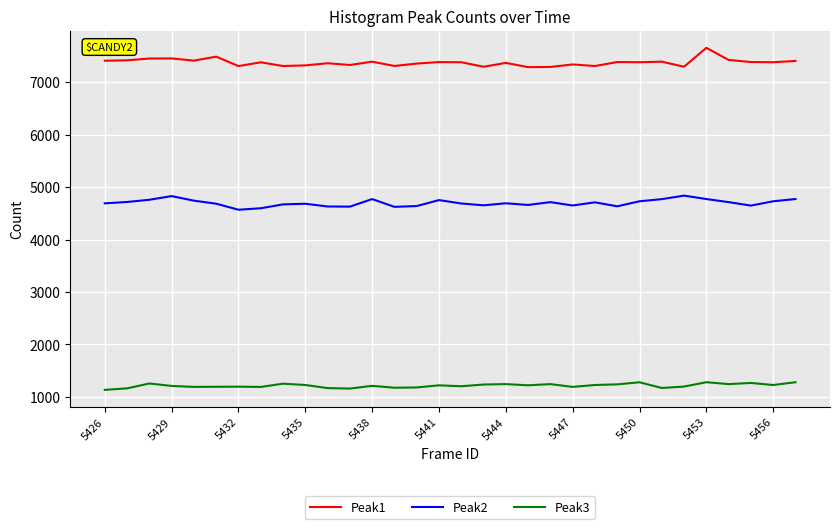

What are all the series names shown in the legend?

Peak1, Peak2, Peak3